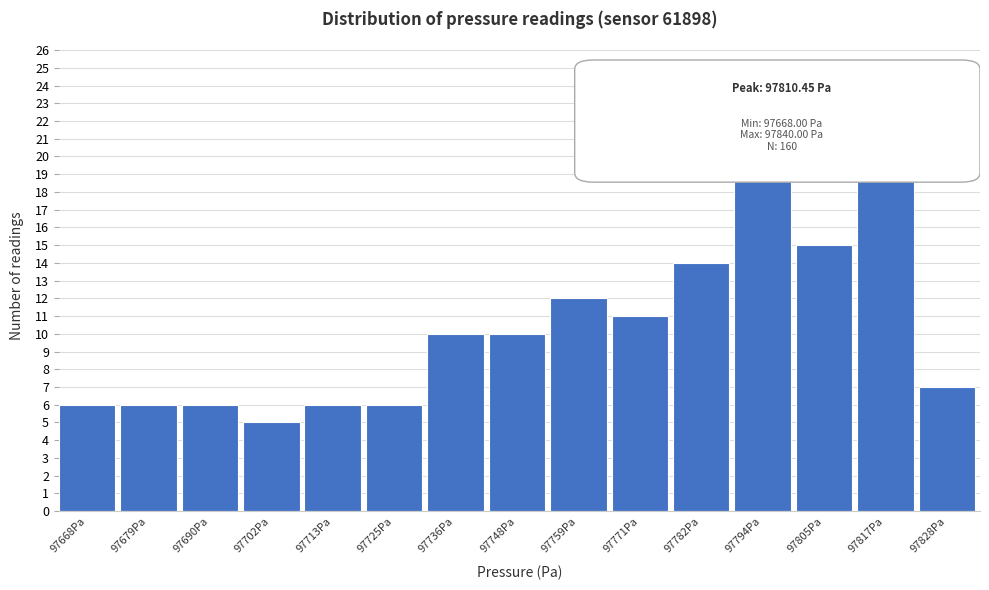

Reading right to left, list all the values displayed in this chart.

7	21	15	25	14	11	12	10	10	6	6	5	6	6	6